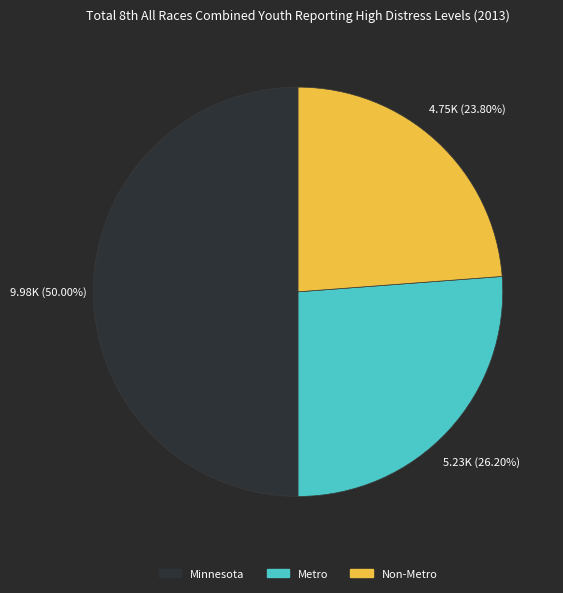

To the nearest percent, what portion does Non-Metro represent?

24%